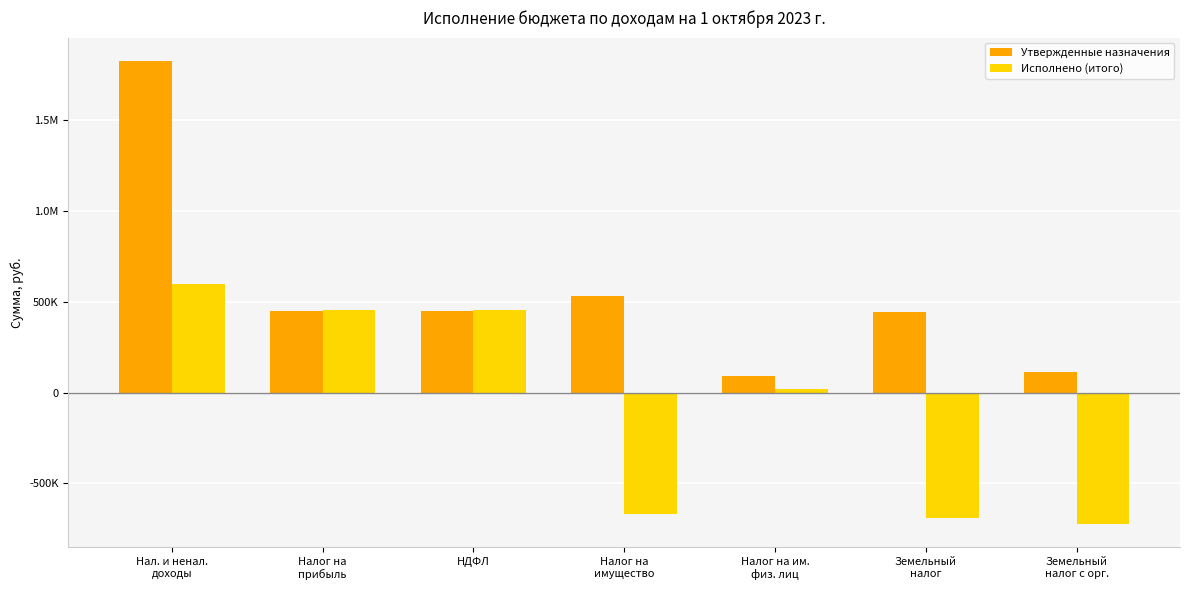

What is the label of the 1st bar from the right?

Земельный
налог с орг.